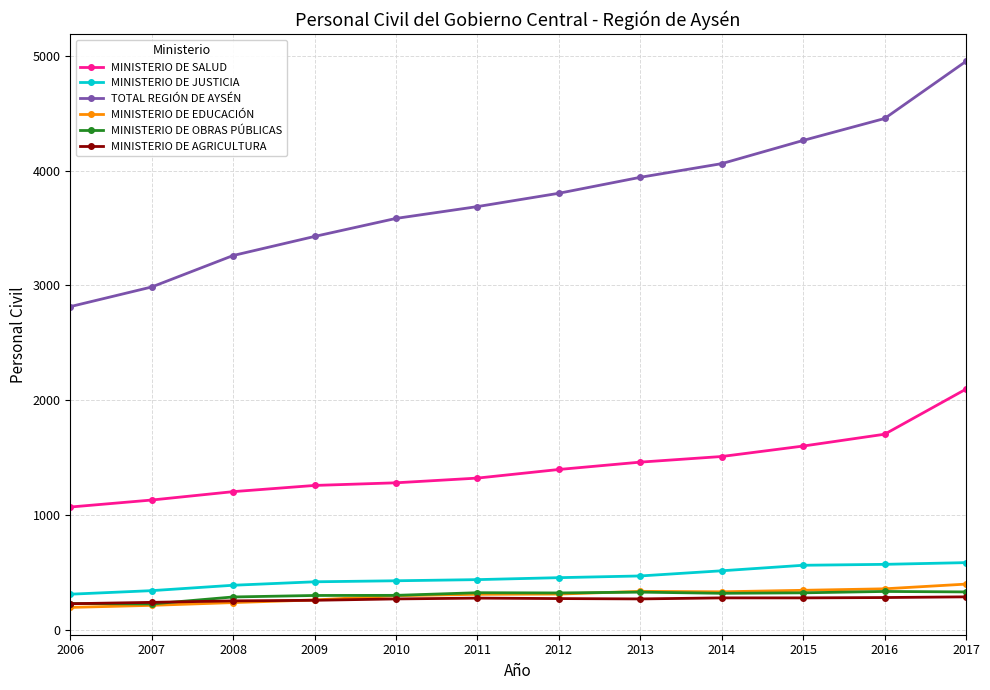

Which series has the largest range (max minus min)?

TOTAL REGIÓN DE AYSÉN